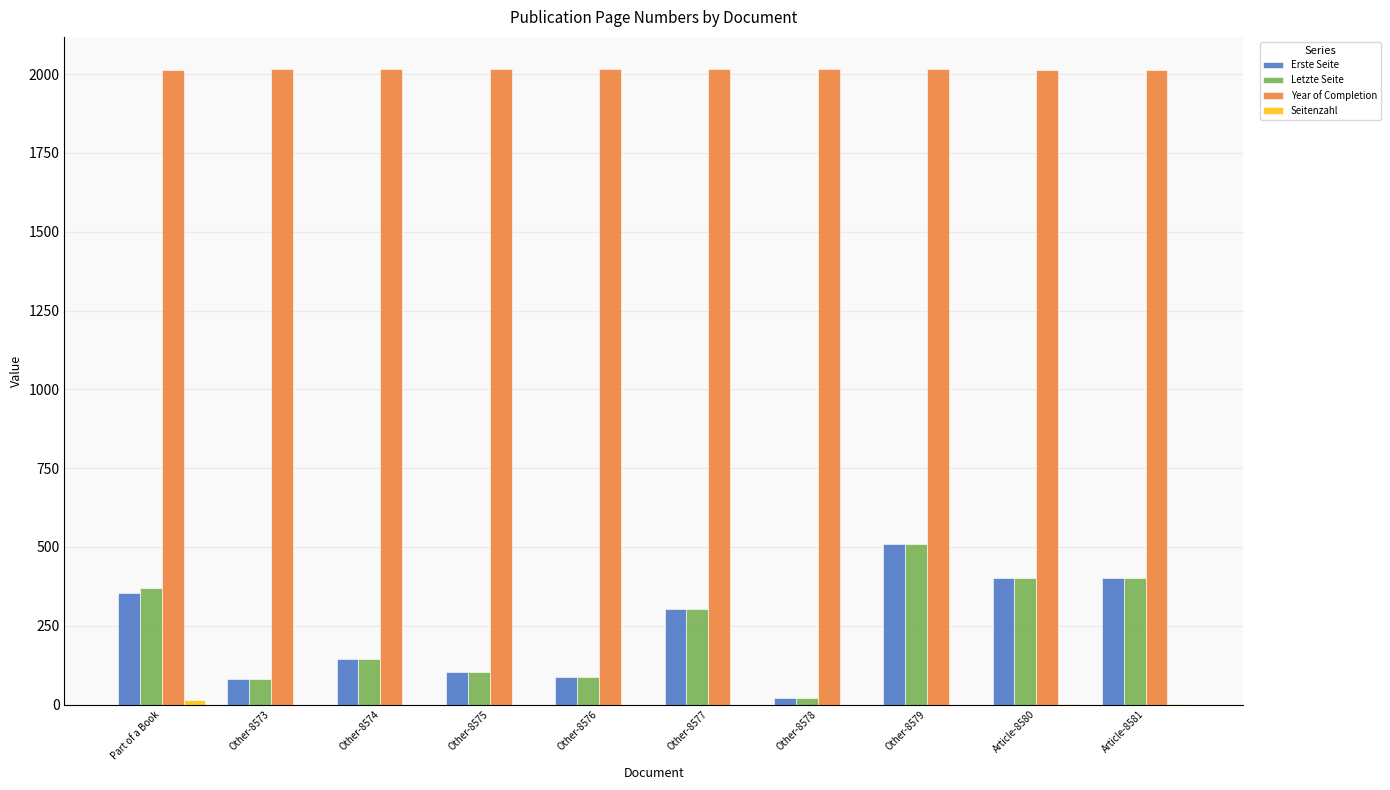

Where does the Erste Seite series first go above 303?

Part of a Book